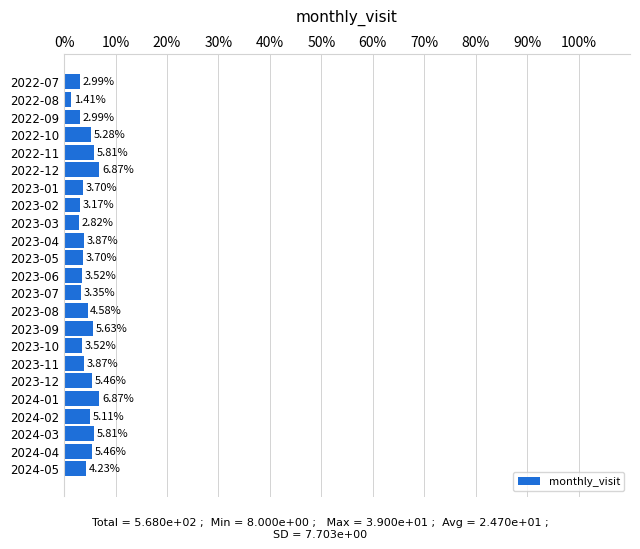

How many data points are above 3?

19